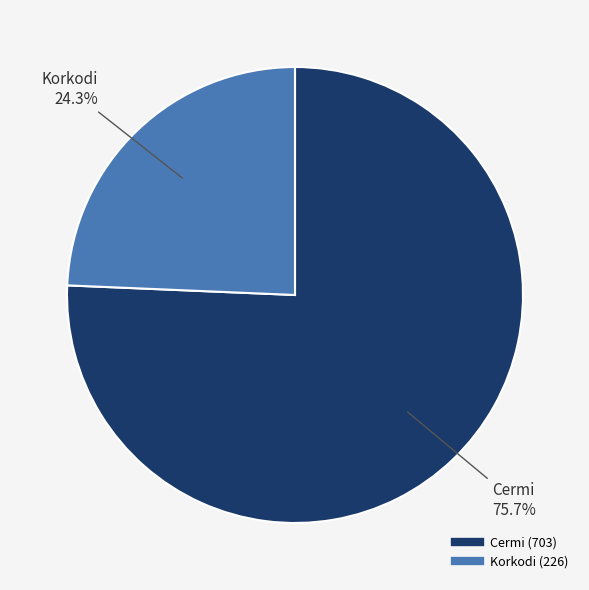

True or false: Cermi accounts for 76% of the total.

True